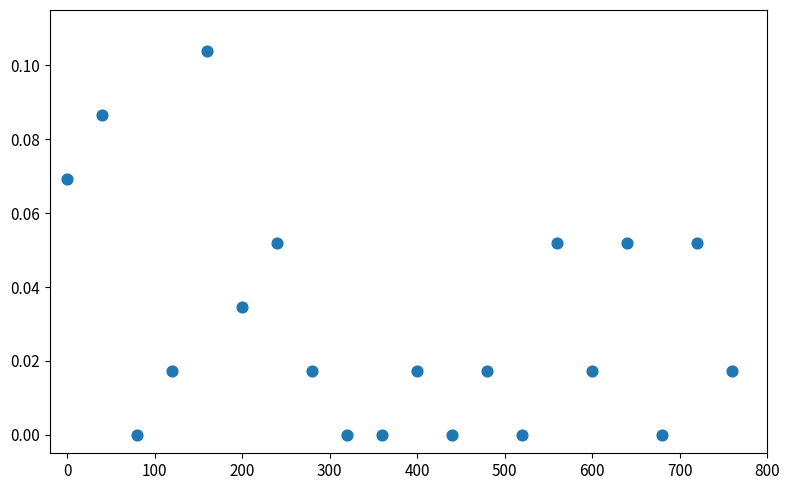

What is the range of X values (max minus min)?

760.0